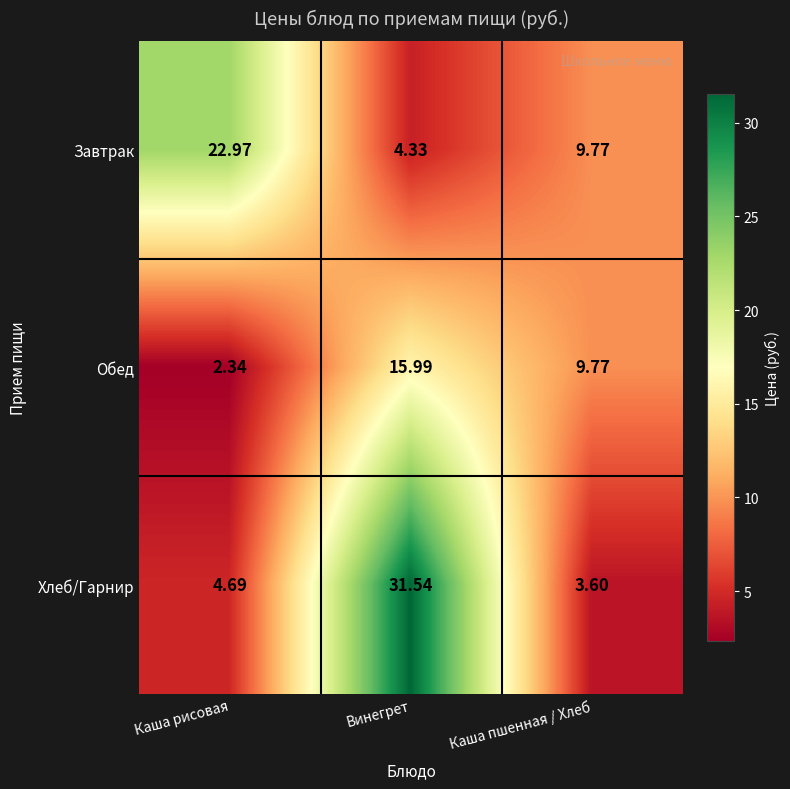

Count the number of data series in this chart.

3